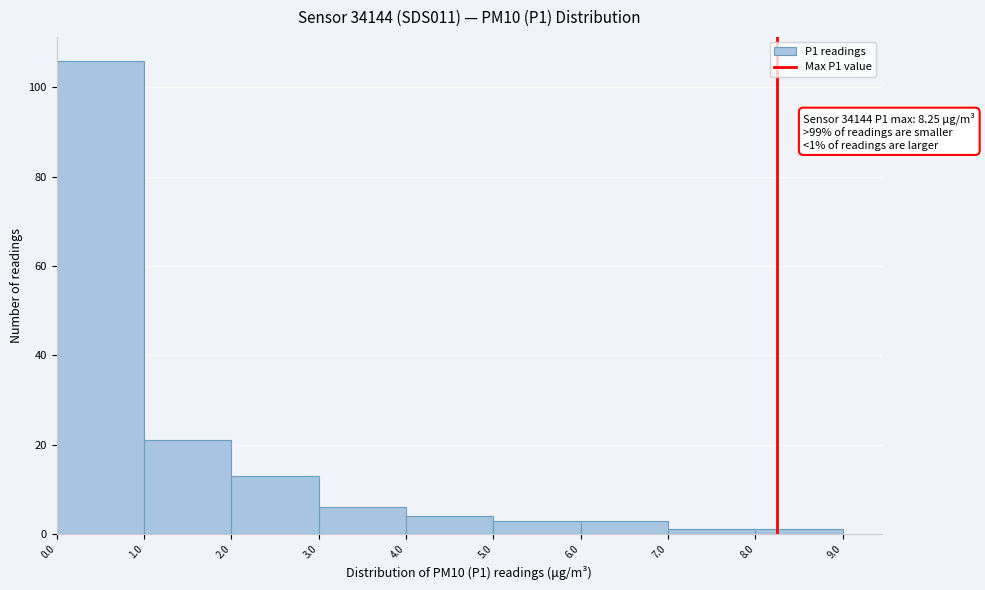

Over which range of the x-axis is the bar tallest?

0.0 to 1.0